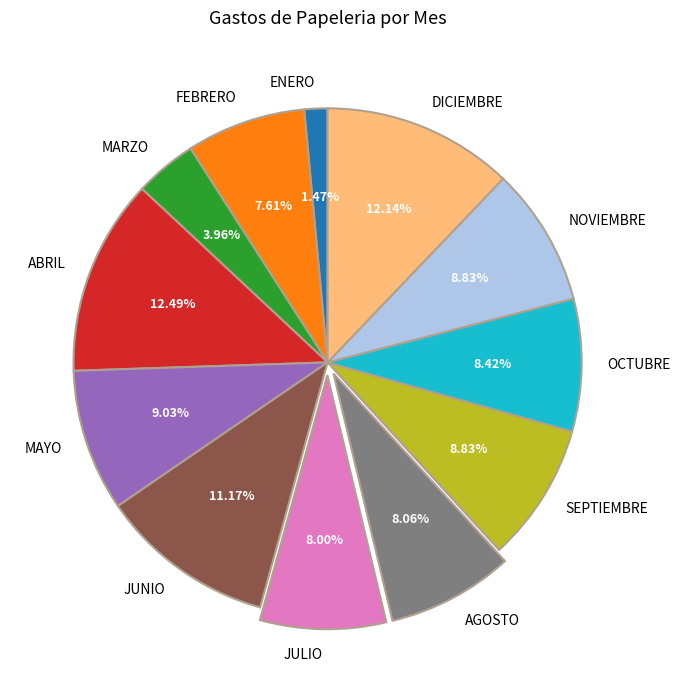

The MAYO slice represents 18% of the pie. True or false?

False